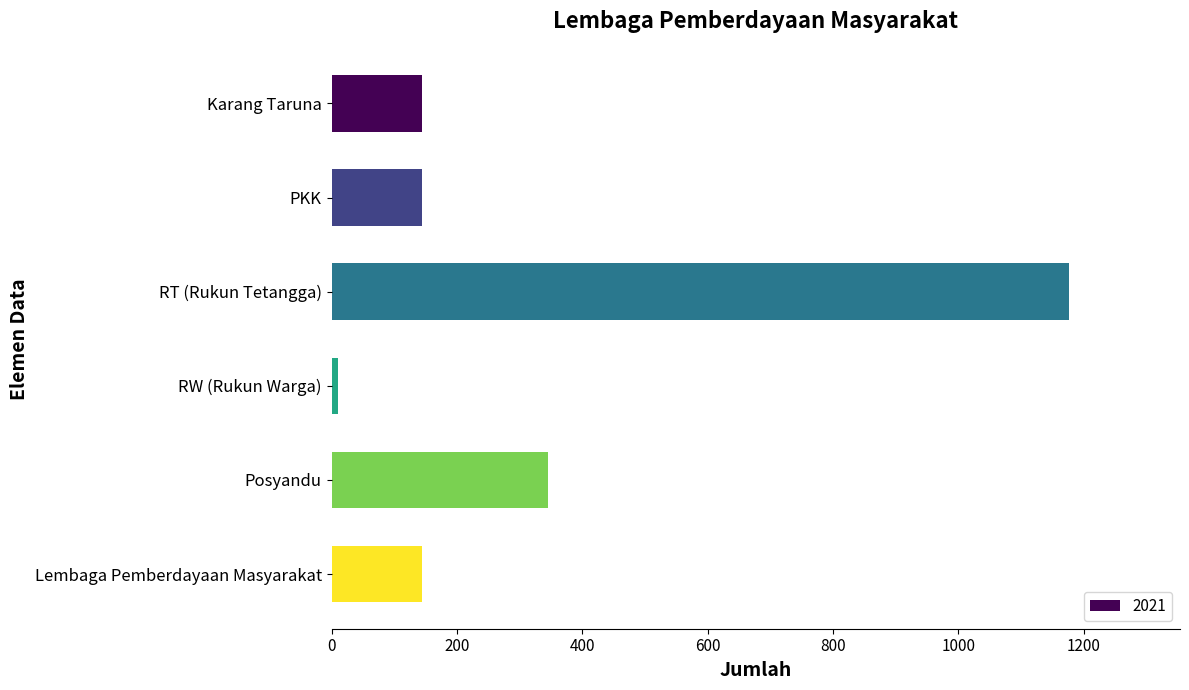

What is the greatest value displayed?

1177